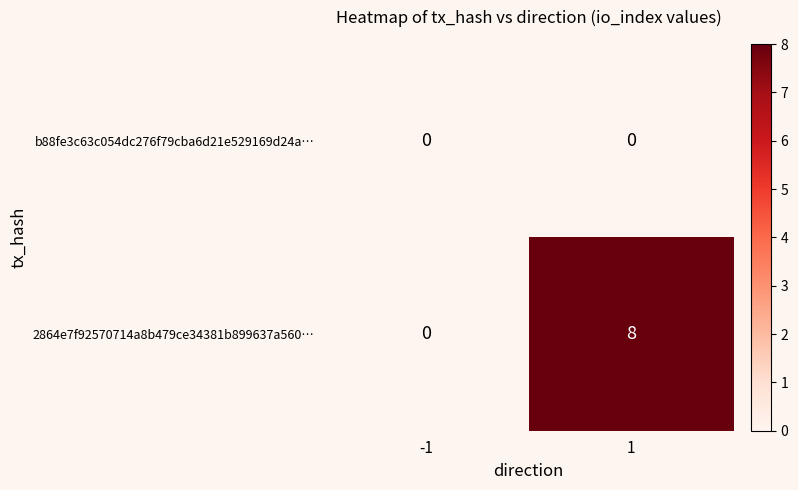

At which category does the chart reach its peak across all series?

1